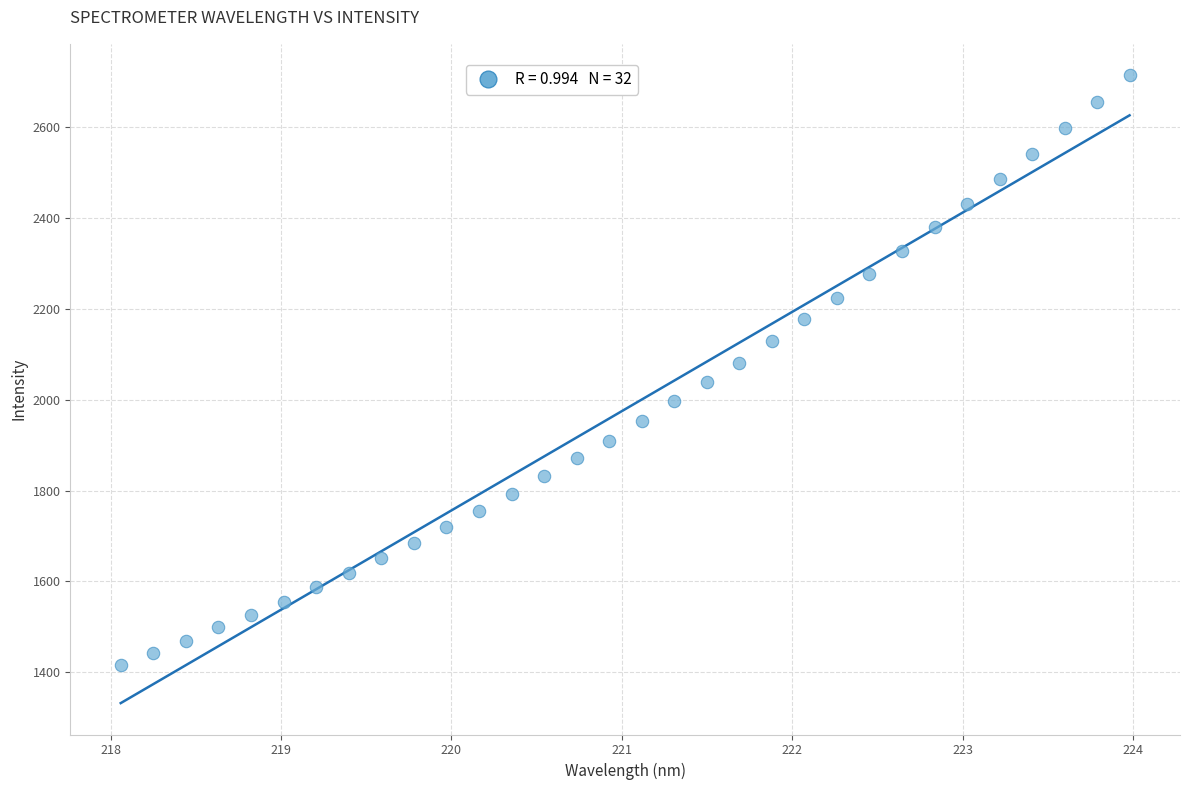

What is the range of Y values (max minus min)?

1298.7